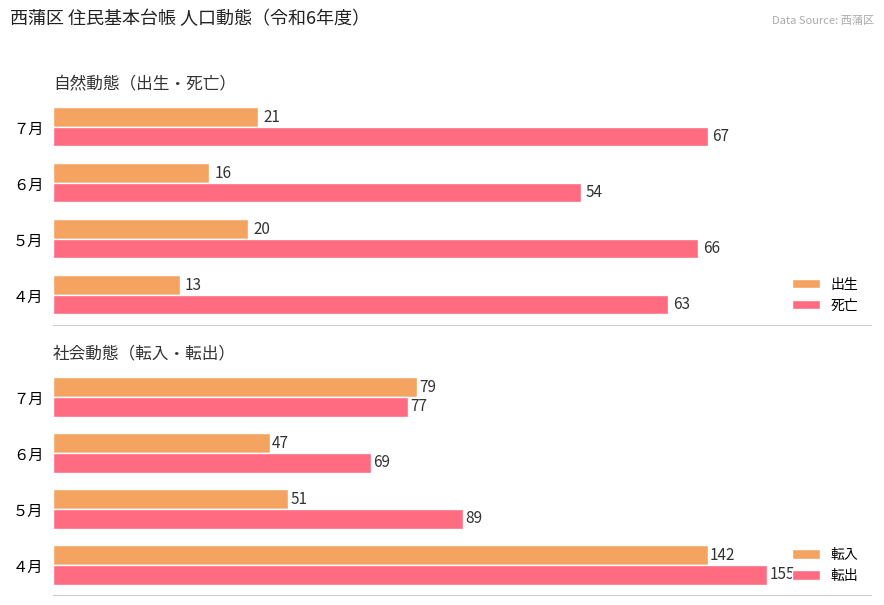

Which series changed the most between 0 and 1?

転入